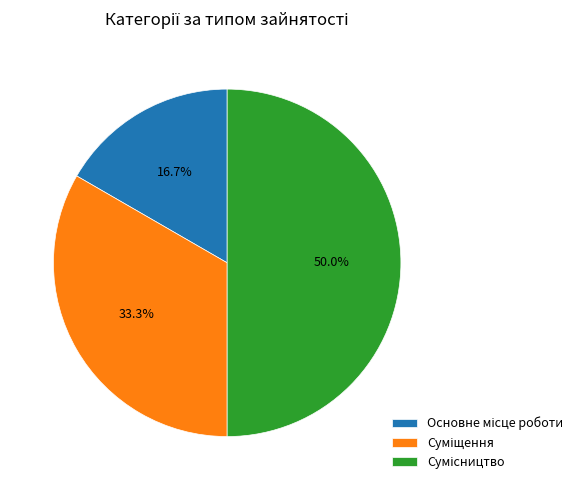

To the nearest percent, what percentage of the pie is Сумісництво?

50%